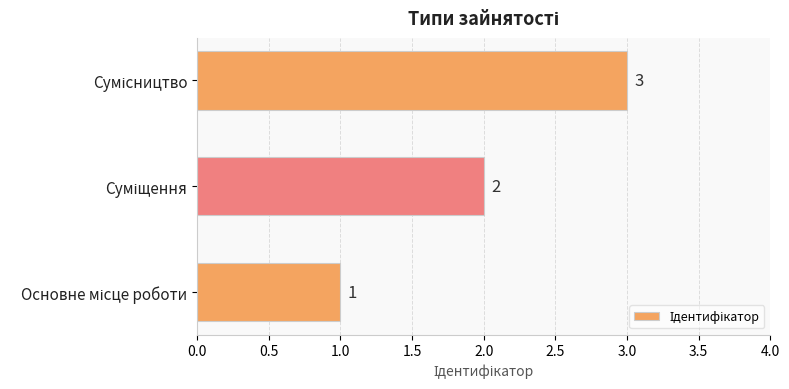

What is the greatest value displayed?

3